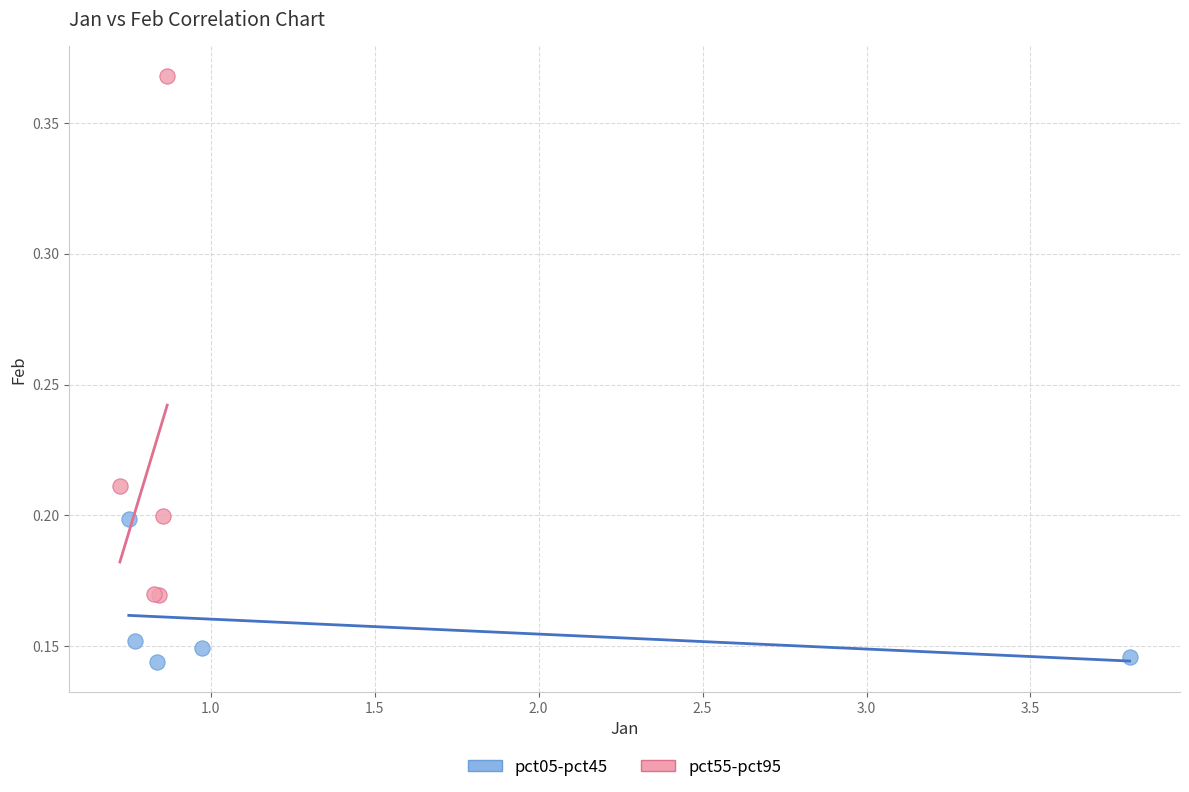

What are all the series names shown in the legend?

pct05-pct45, pct55-pct95